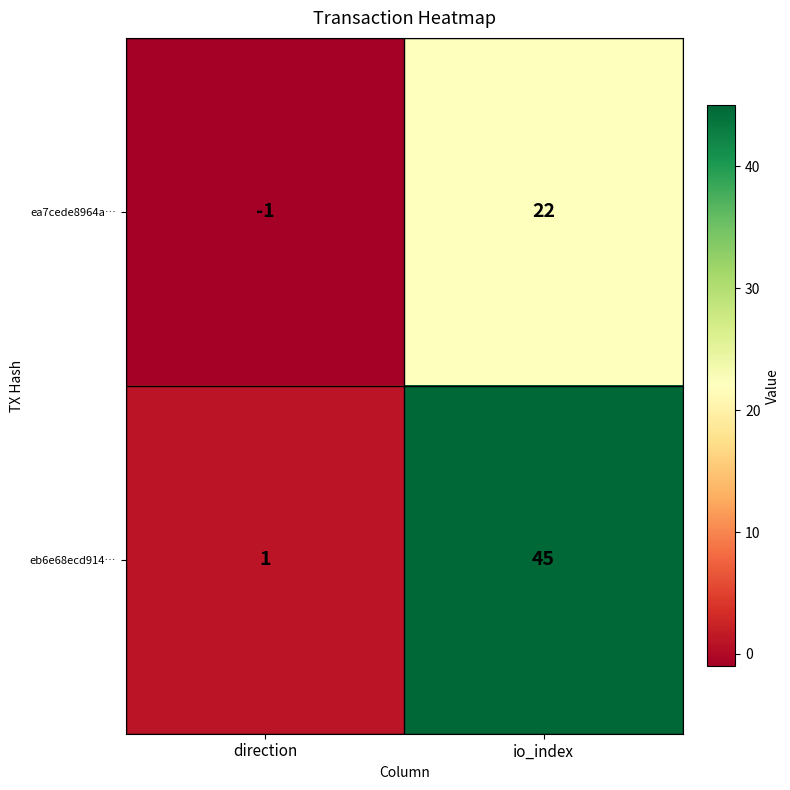

Between direction and io_index, which series saw the biggest shift?

eb6e68ecd914…